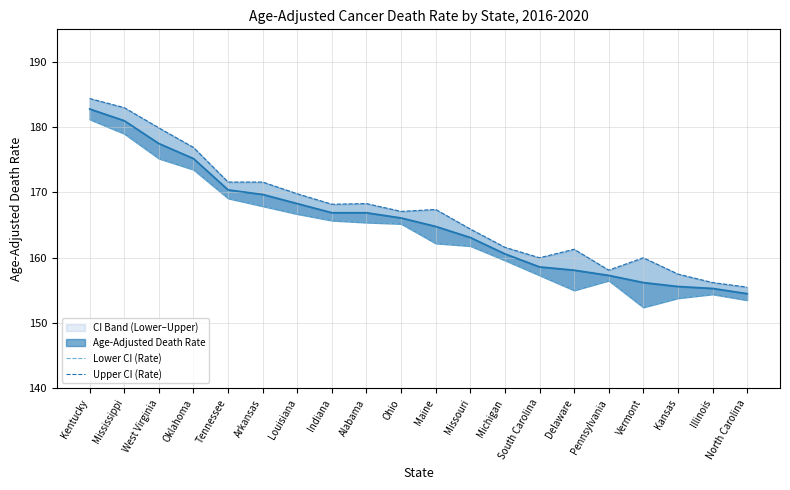

What position from the left is Illinois?

19